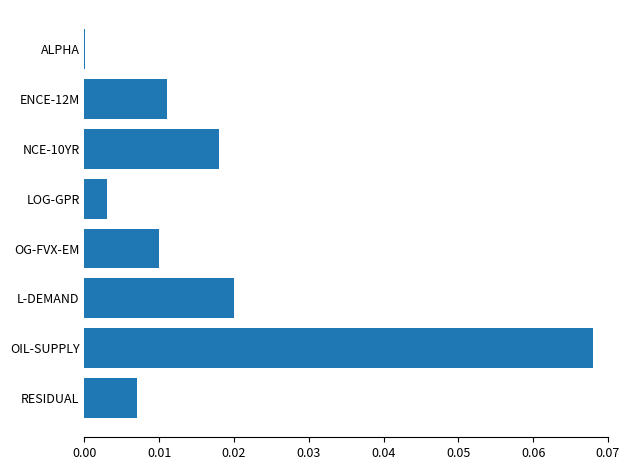

Which label corresponds to the largest value in the chart?

OIL-SUPPLY